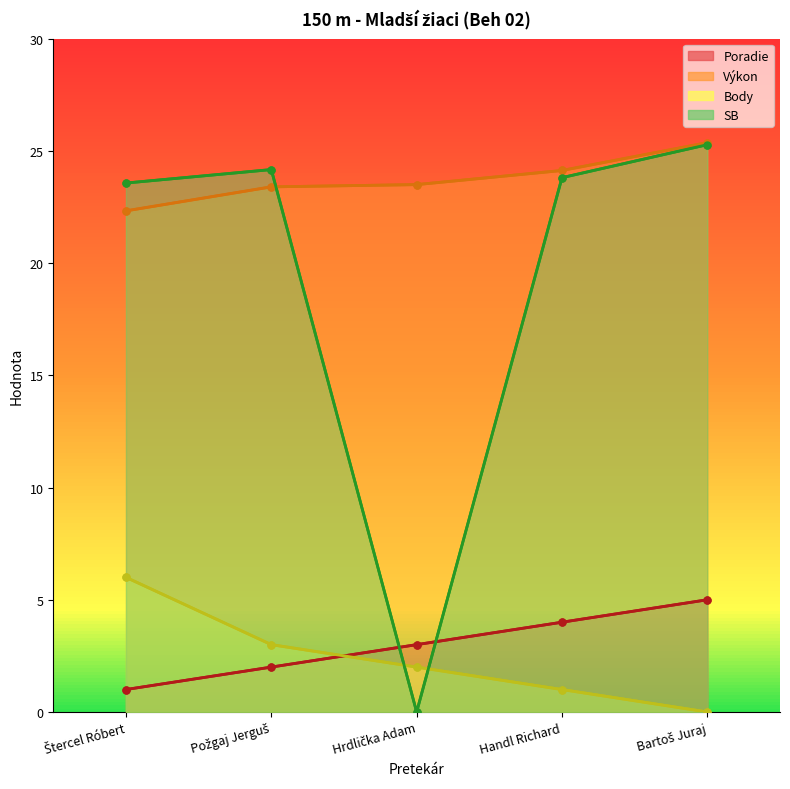

What are all the series names shown in the legend?

Poradie, Výkon, Body, SB